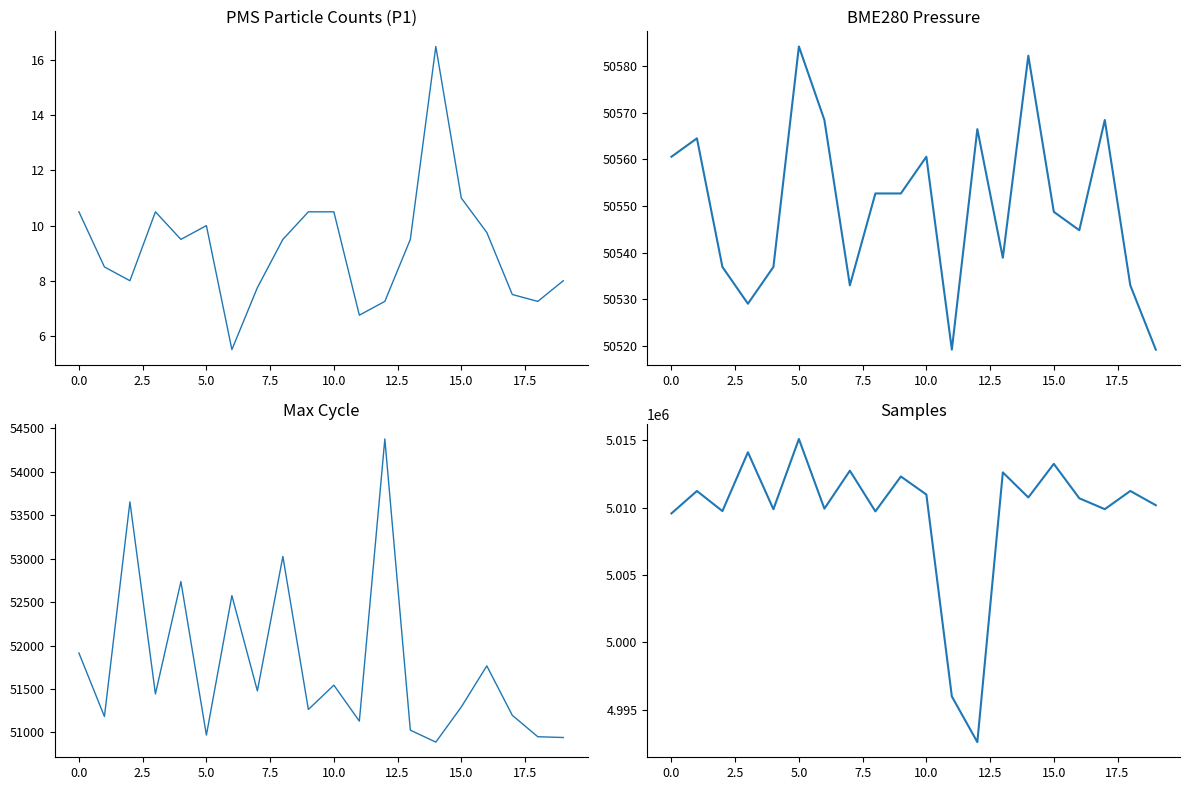

At how many categories does at least one series exceed 2680366?

20